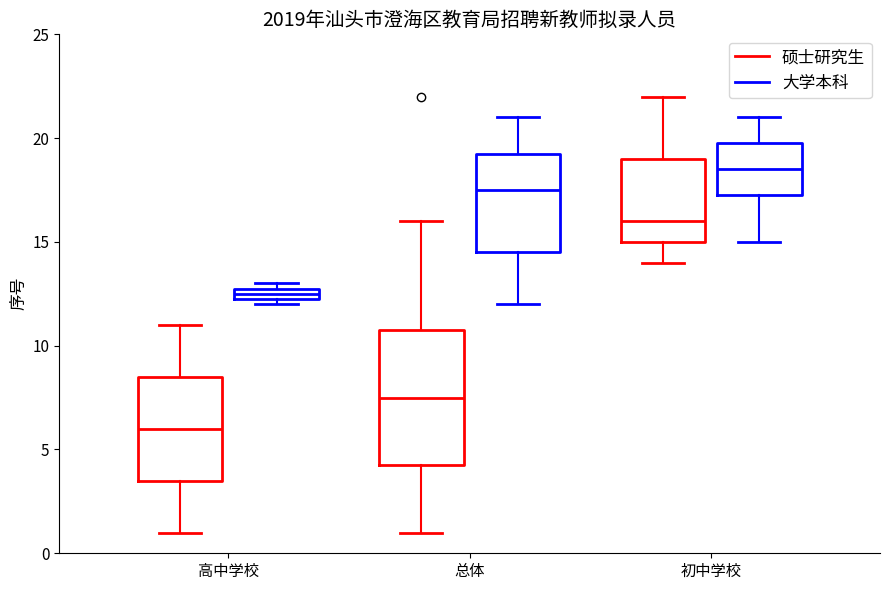

Where does the lower whisker of the box for 总体 (大学本科) end on the y-axis? The values are not printed on the chart, so give them approximately, as read against the axis.

12.0